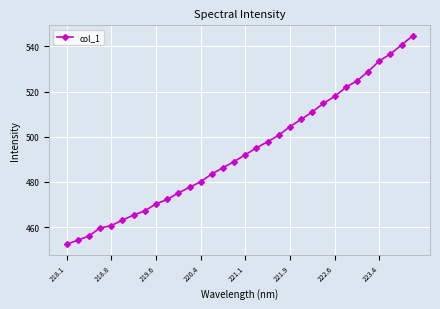

What is the maximum value shown in the chart?

544.7